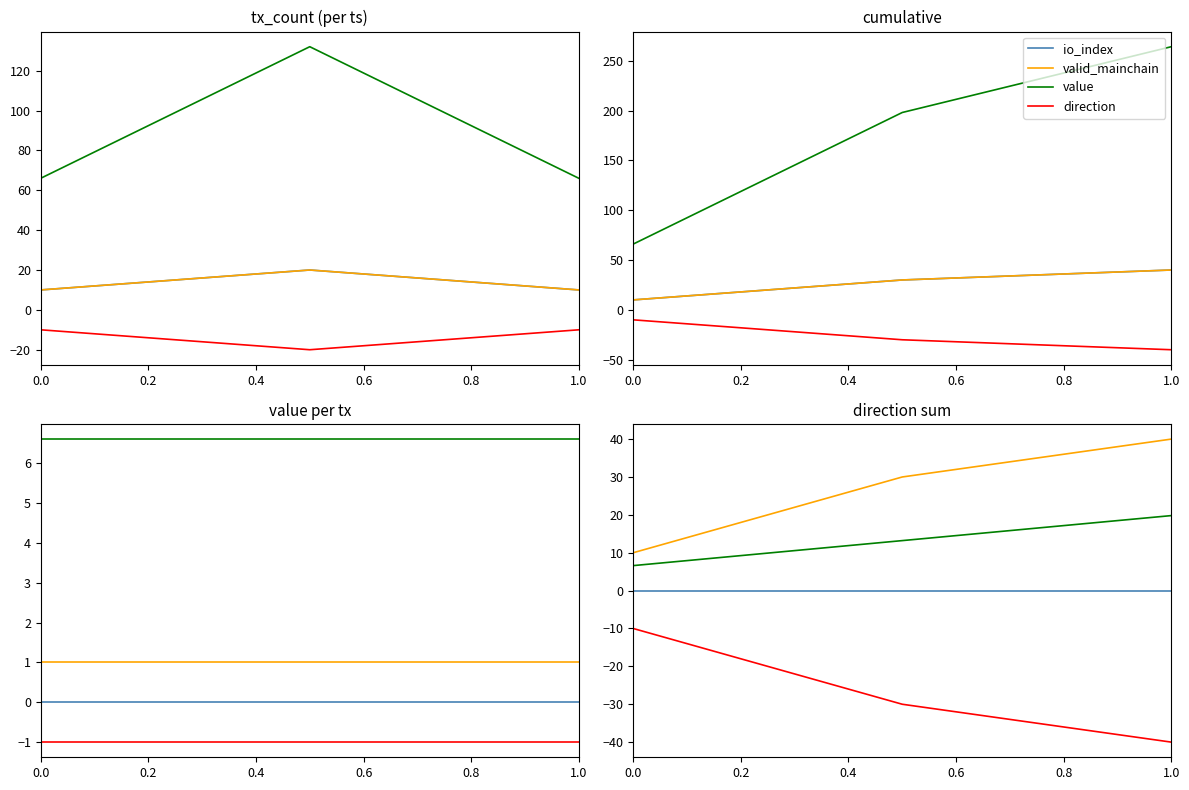

What is the difference between the maximum and second lowest values in the value series?

6.6